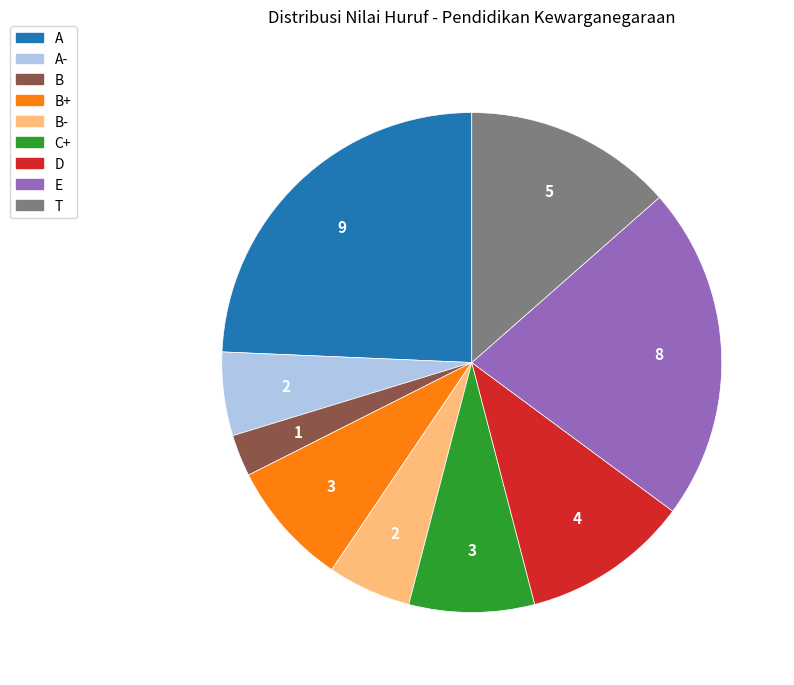

Is there a majority slice in this chart?

No